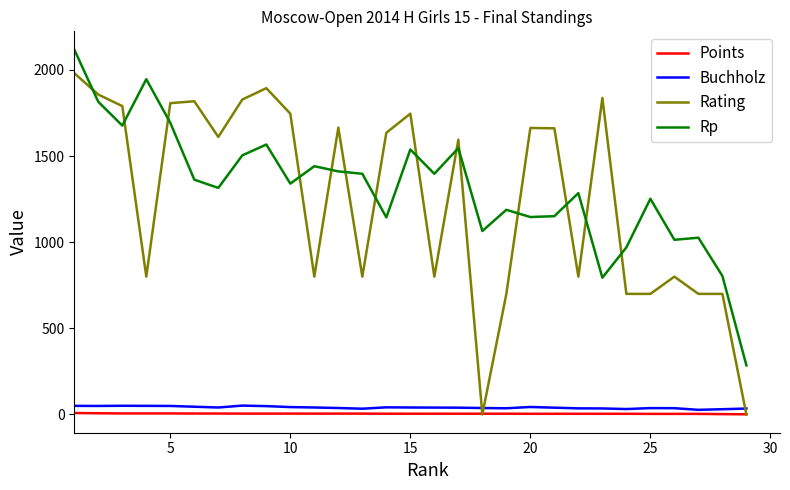

True or false: Points and Buchholz cross at least once.

False